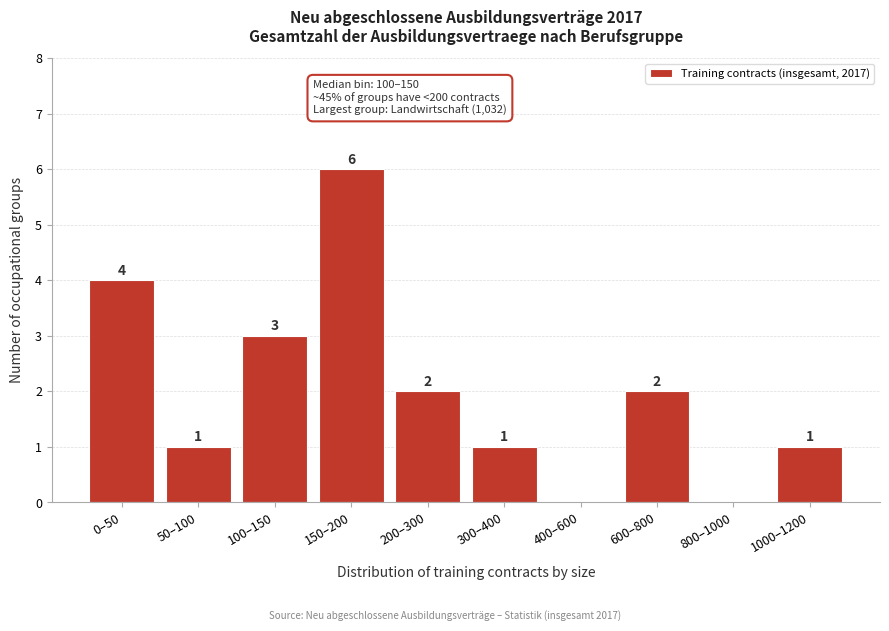

Reading right to left, extract all data points from this chart.

1000–1200=1	800–1000=0	600–800=2	400–600=0	300–400=1	200–300=2	150–200=6	100–150=3	50–100=1	0–50=4